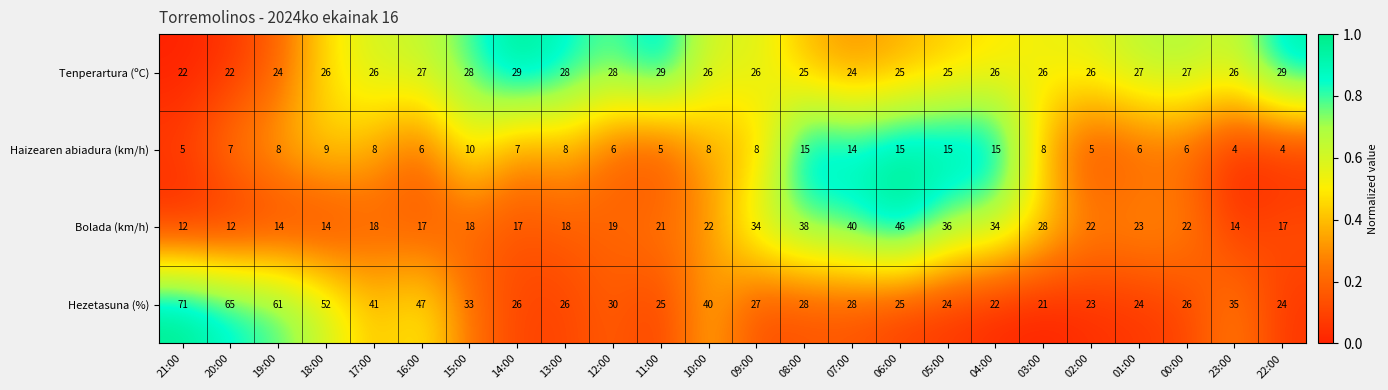

At which category is the sum across all series the highest?

06:00